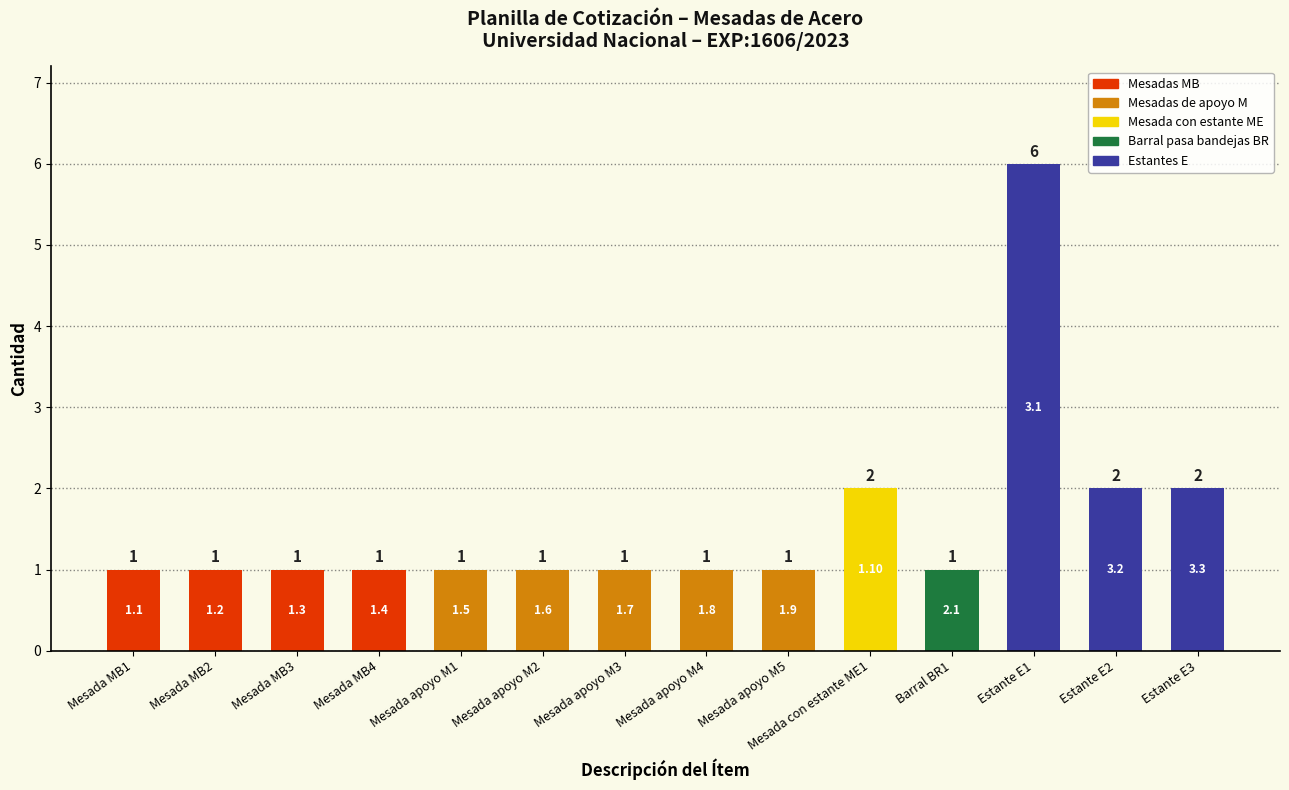

What is the greatest value displayed?

6